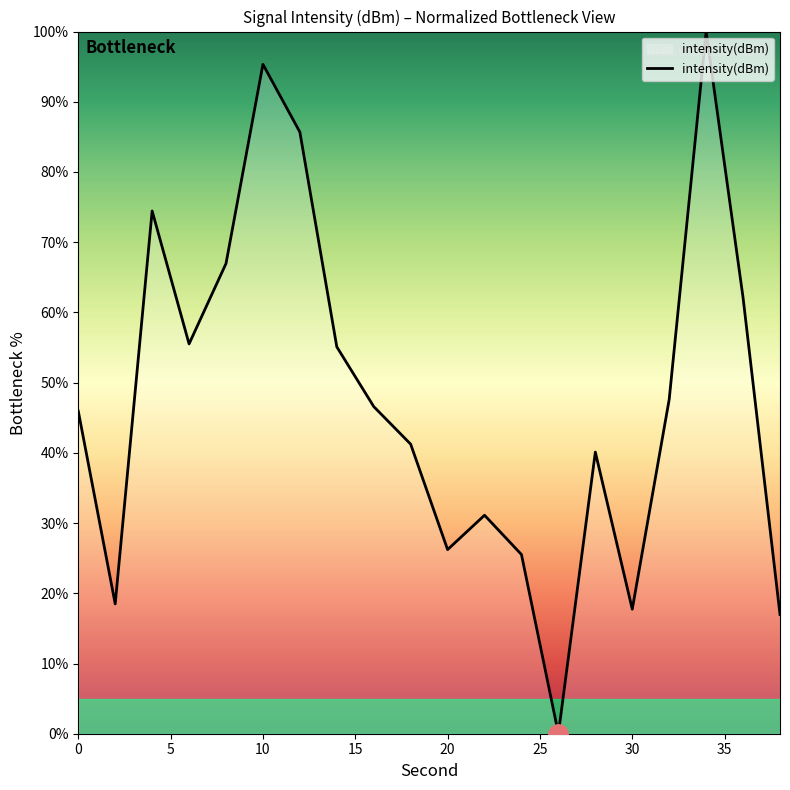

What is the maximum value shown in the chart?

100.0